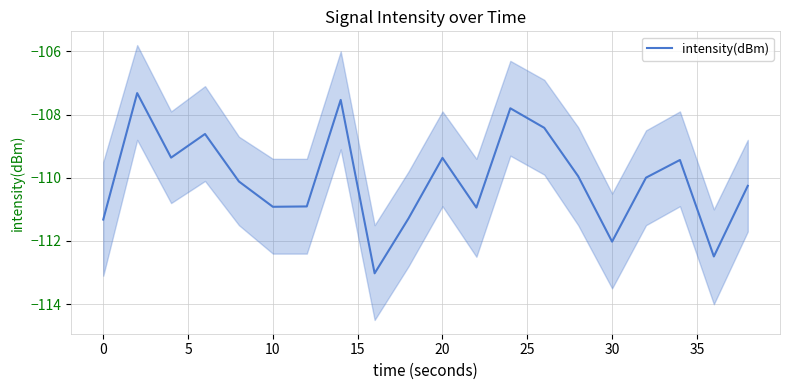

What is the smallest value displayed?

-113.0